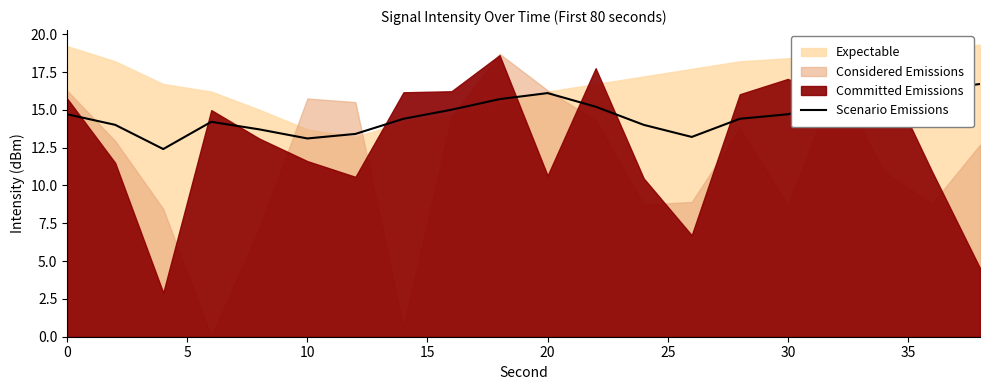

Is it true that Scenario Emissions equals 13.1 at 10?

True